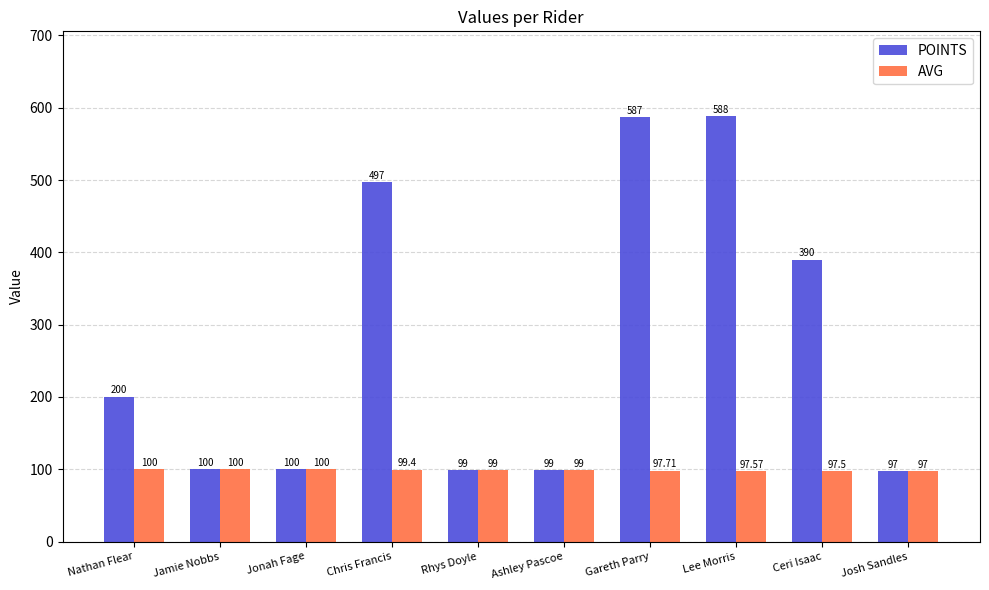

The POINTS series shows 780.6 at Lee Morris. True or false?

False